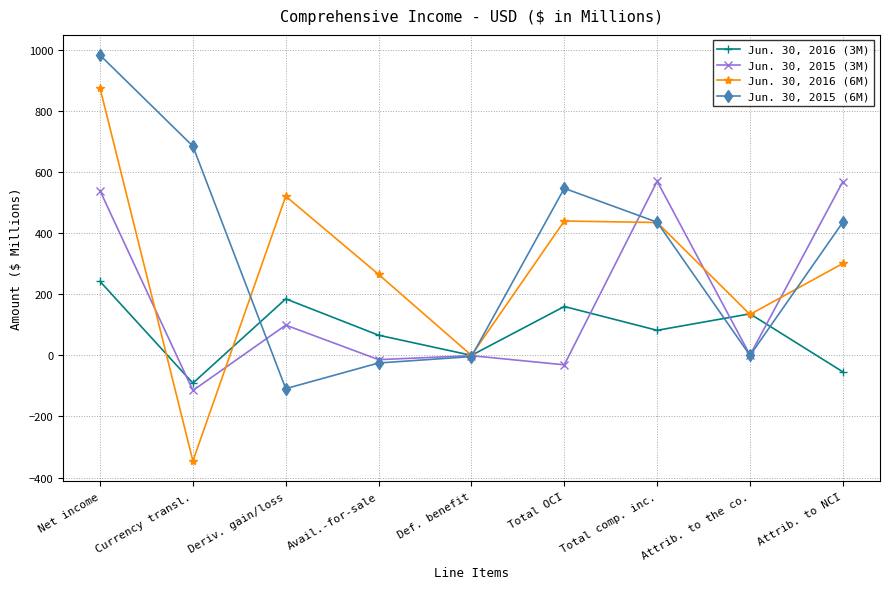

What is the difference between the highest and lowest values at Attrib. to NCI?

623